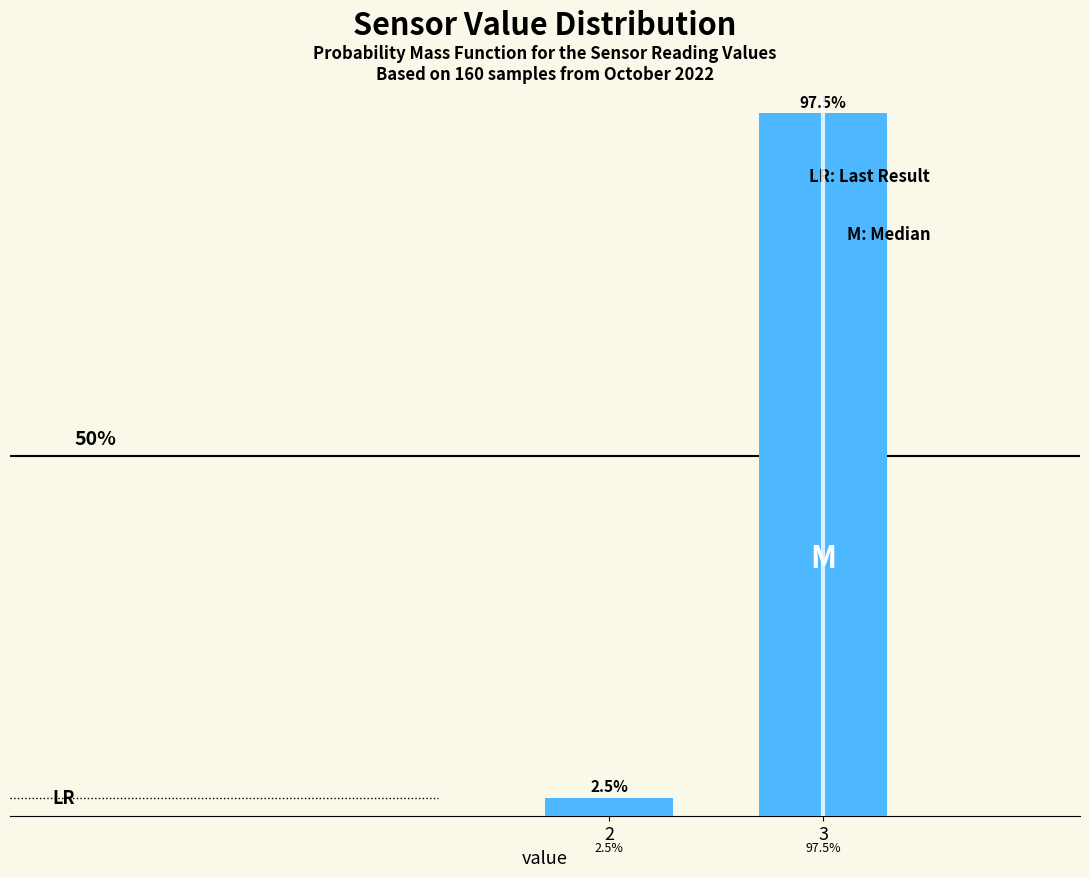

Rank the categories by value from lowest to highest.

2, 3